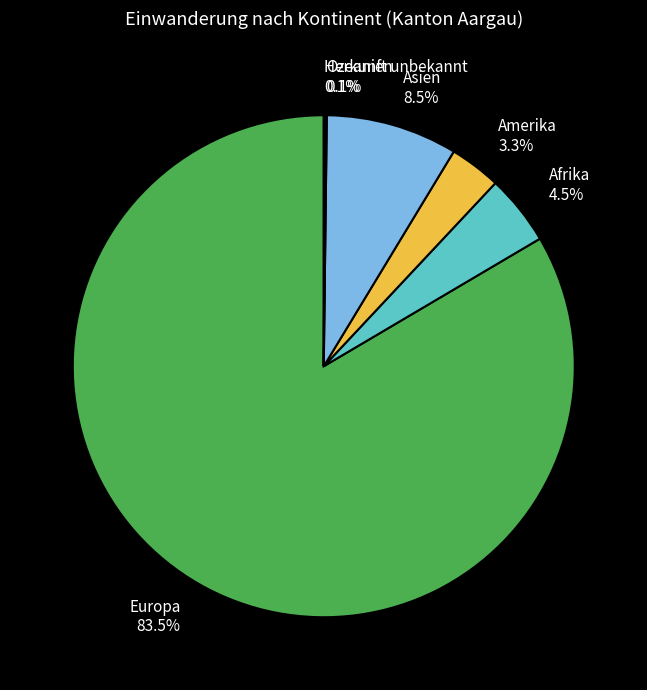

Is Europa the majority of the pie?

Yes